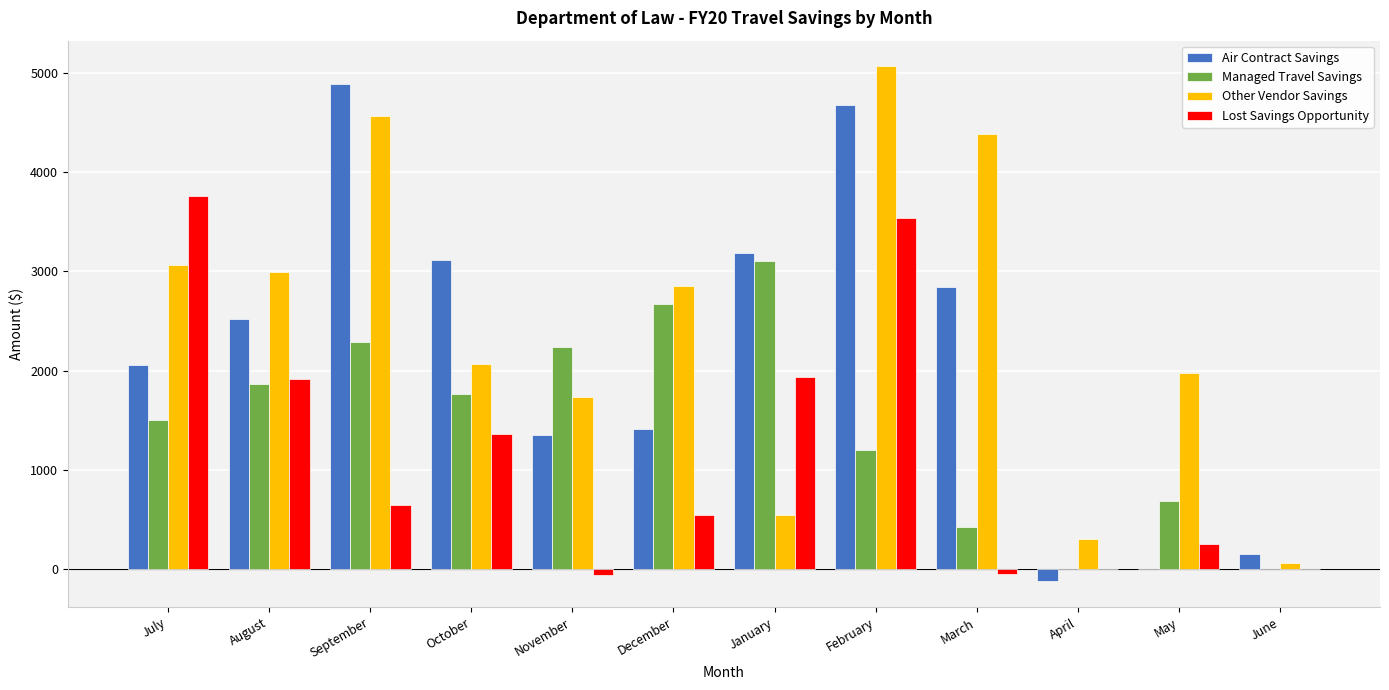

How many distinct data groups are displayed?

4